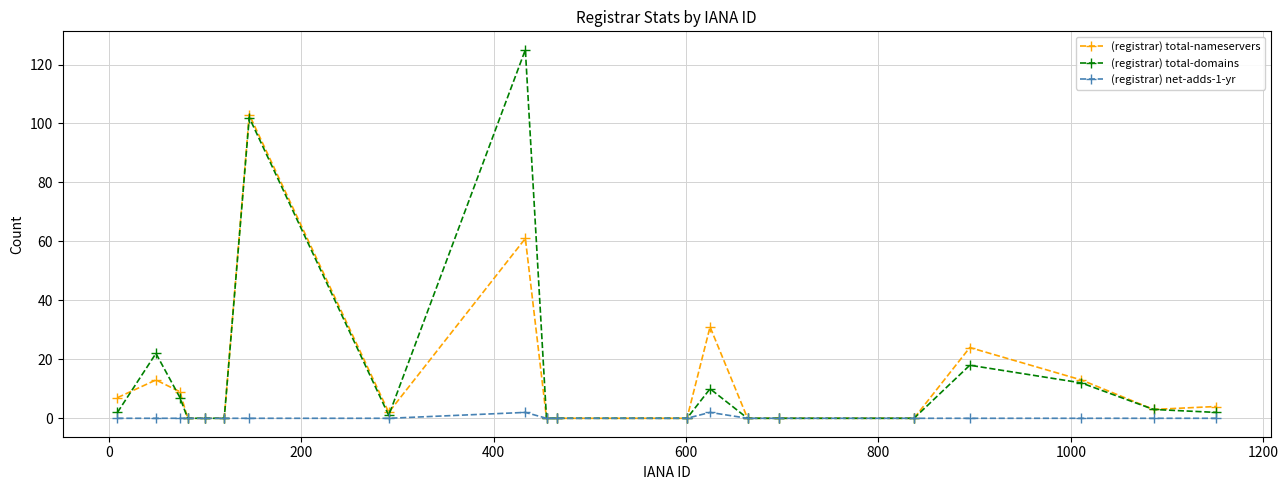

Which series has the widest spread of values?

(registrar) total-domains